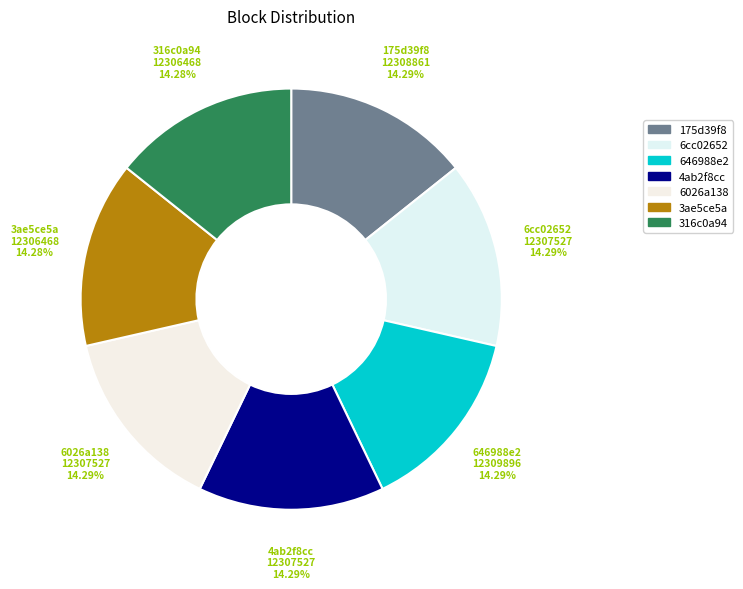

To the nearest percent, what portion does 3ae5ce5a represent?

14%